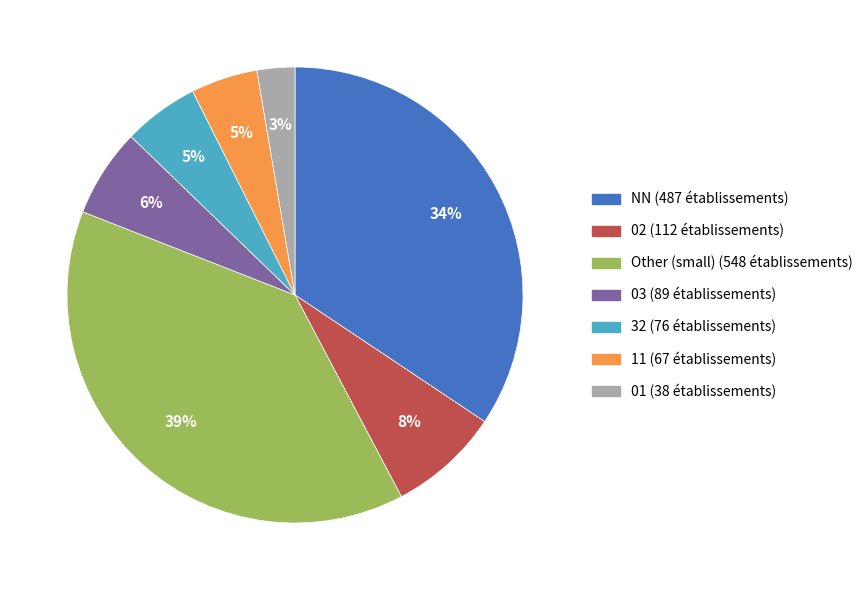

Is there a majority slice in this chart?

No